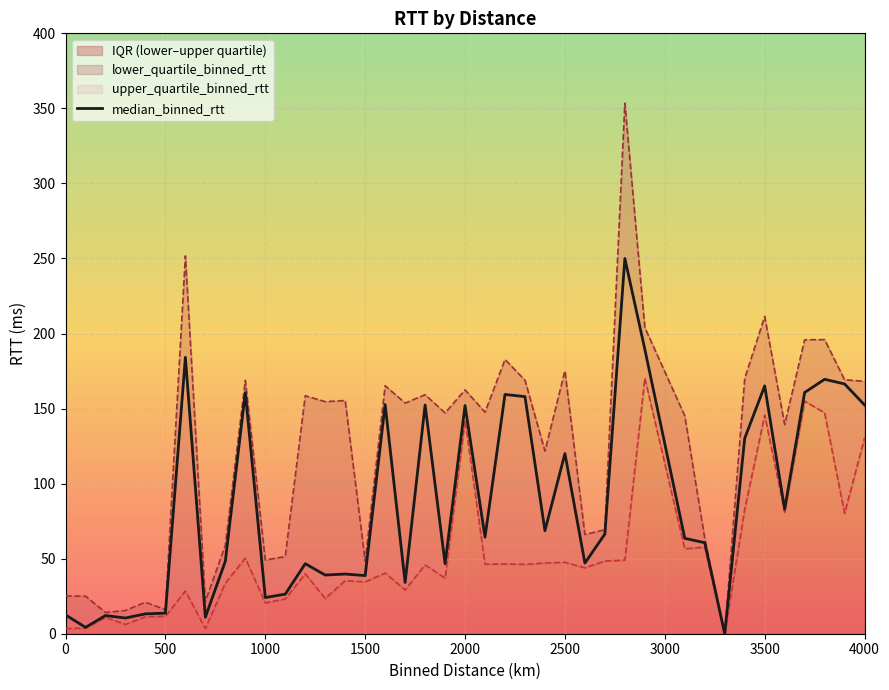

The value of median_binned_rtt at 4000 is 152.4. True or false?

True